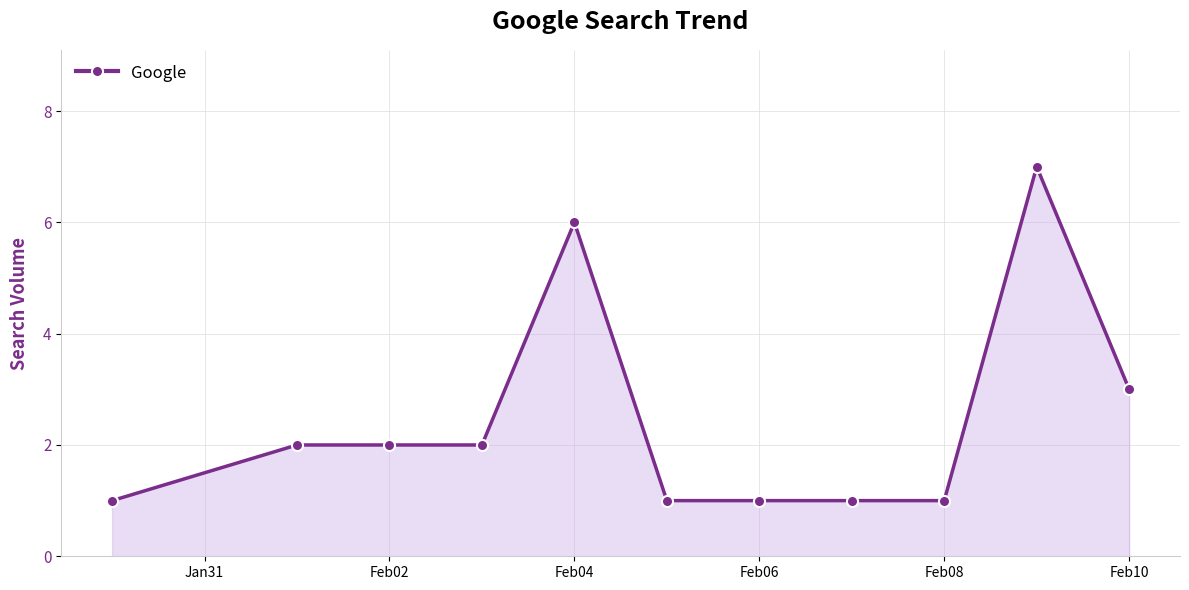

What is the difference between the maximum and minimum values?

6